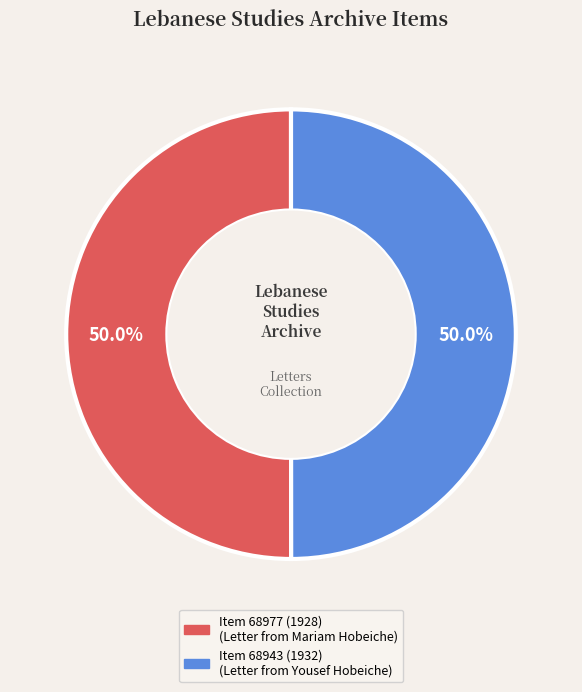

Combined, what portion of the pie is Item 68943 (1932) and Item 68977 (1928)?

100.0%